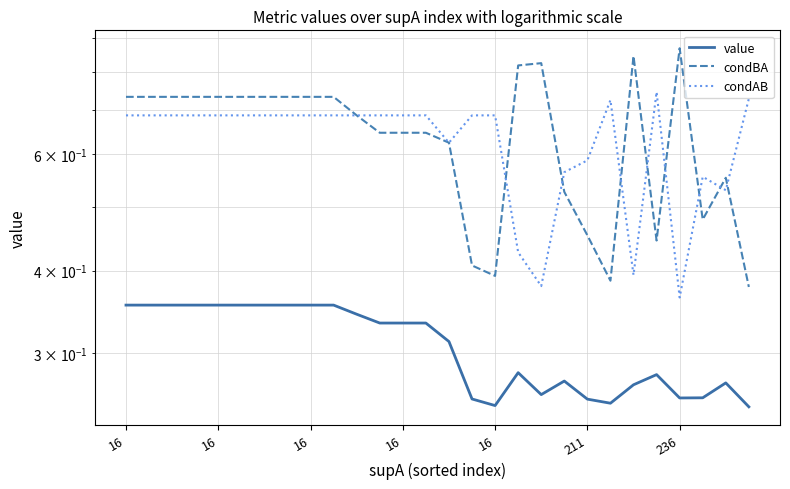

Reading left to right, what are all the values shown in this chart?

value: 0.4	0.4	0.4	0.4	0.4	0.4	0.4	0.4	0.4	0.4	0.3	0.3	0.3	0.3	0.3	0.3	0.2	0.3	0.3	0.3	0.3	0.3	0.3	0.3	0.3	0.3	0.3	0.2
condBA: 0.7	0.7	0.7	0.7	0.7	0.7	0.7	0.7	0.7	0.7	0.7	0.6	0.6	0.6	0.6	0.4	0.4	0.8	0.8	0.5	0.5	0.4	0.8	0.4	0.9	0.5	0.6	0.4
condAB: 0.7	0.7	0.7	0.7	0.7	0.7	0.7	0.7	0.7	0.7	0.7	0.7	0.7	0.7	0.6	0.7	0.7	0.4	0.4	0.6	0.6	0.7	0.4	0.7	0.4	0.6	0.5	0.7